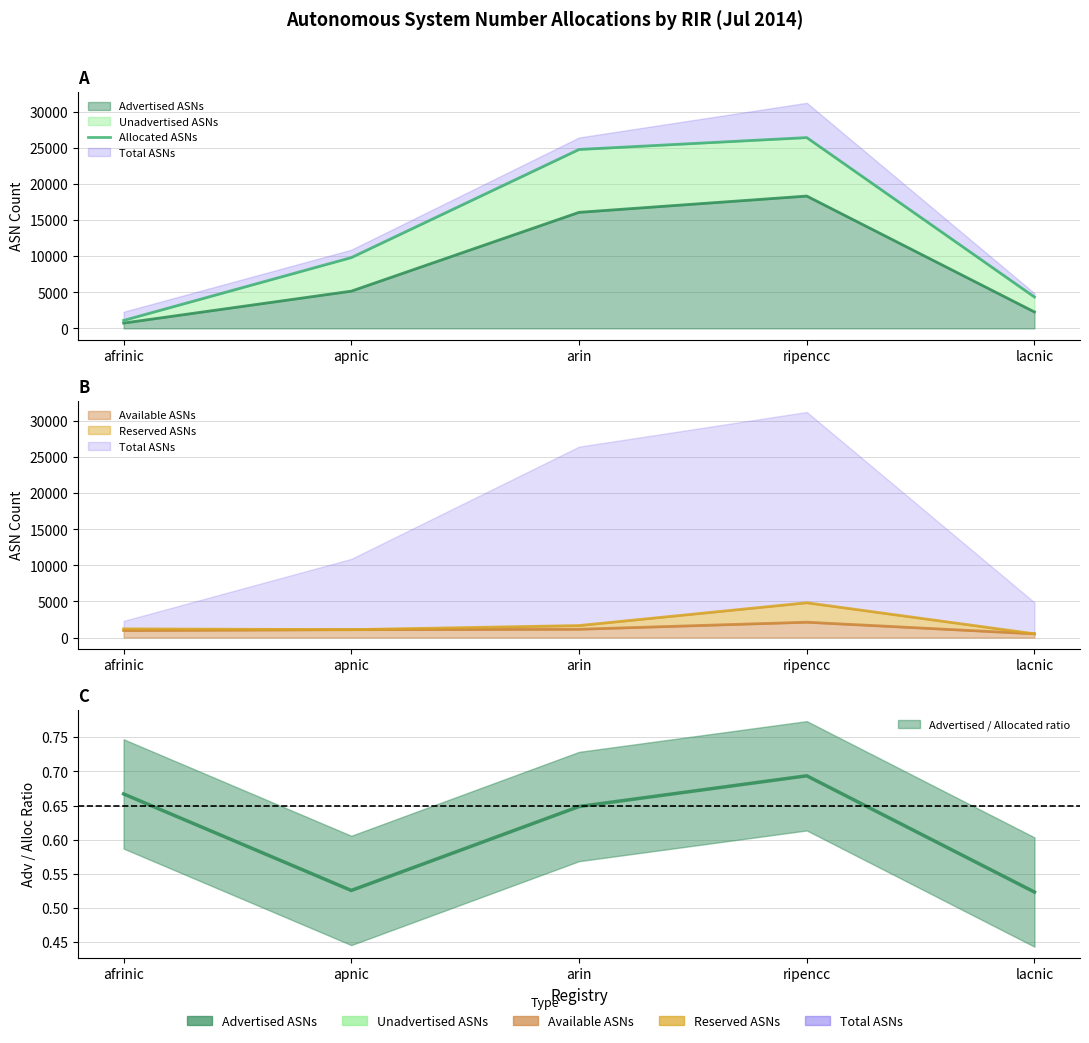

Where is the data nearest to the value 13768?

apnic